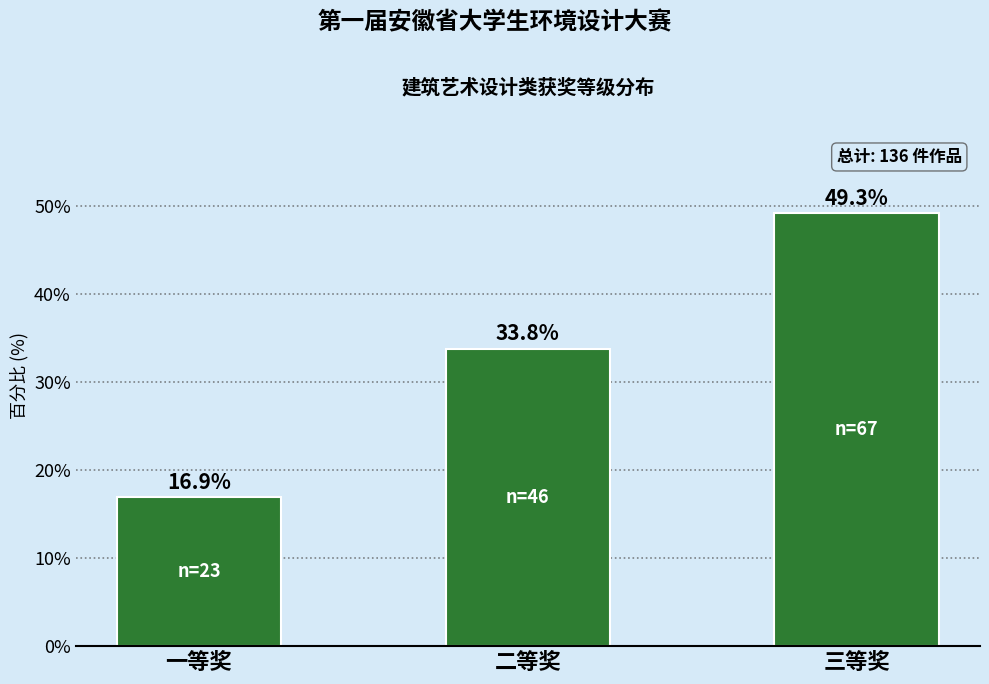

Reading left to right, what are all the values shown in this chart?

一等奖=16.9	二等奖=33.8	三等奖=49.3